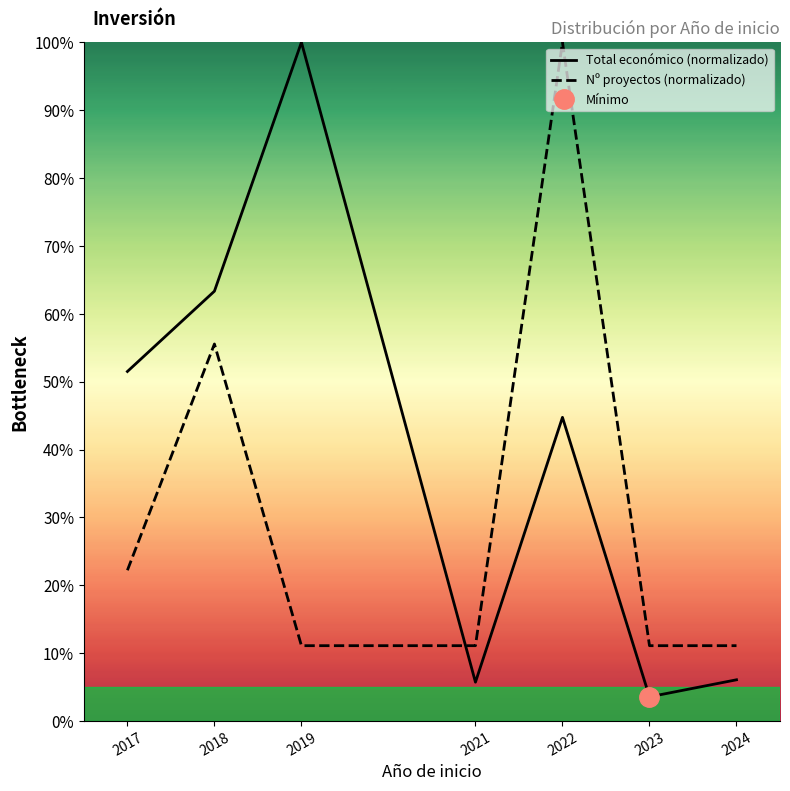

List the series in order of their peak value, highest first.

Total económico (normalizado), Nº proyectos (normalizado)